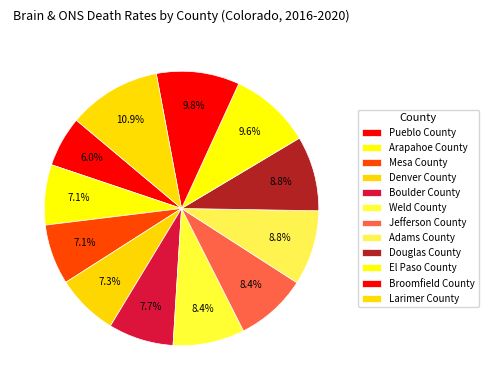

The El Paso County slice represents 23% of the pie. True or false?

False